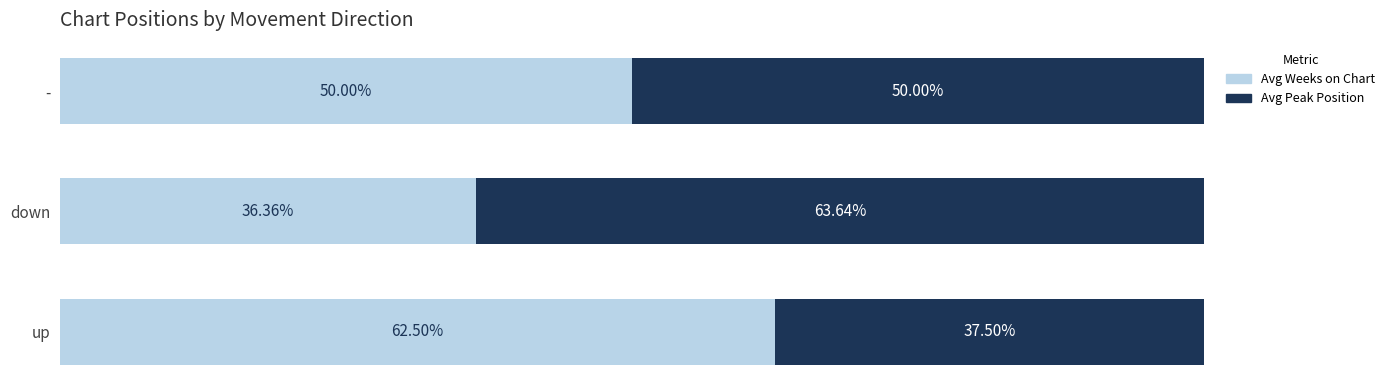

Where is Avg Weeks on Chart nearest to the value 49?

-